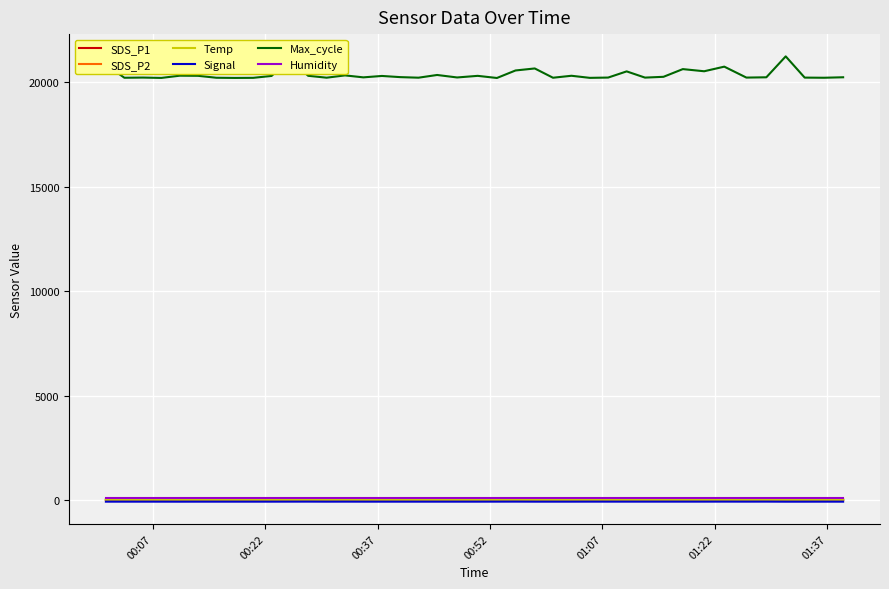

True or false: Signal and Max_cycle cross at least once.

False